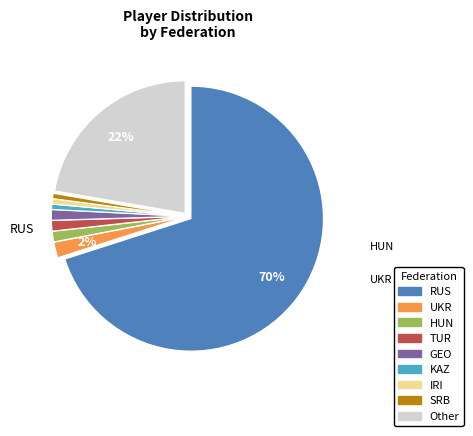

To the nearest percent, what portion does KAZ represent?

1%